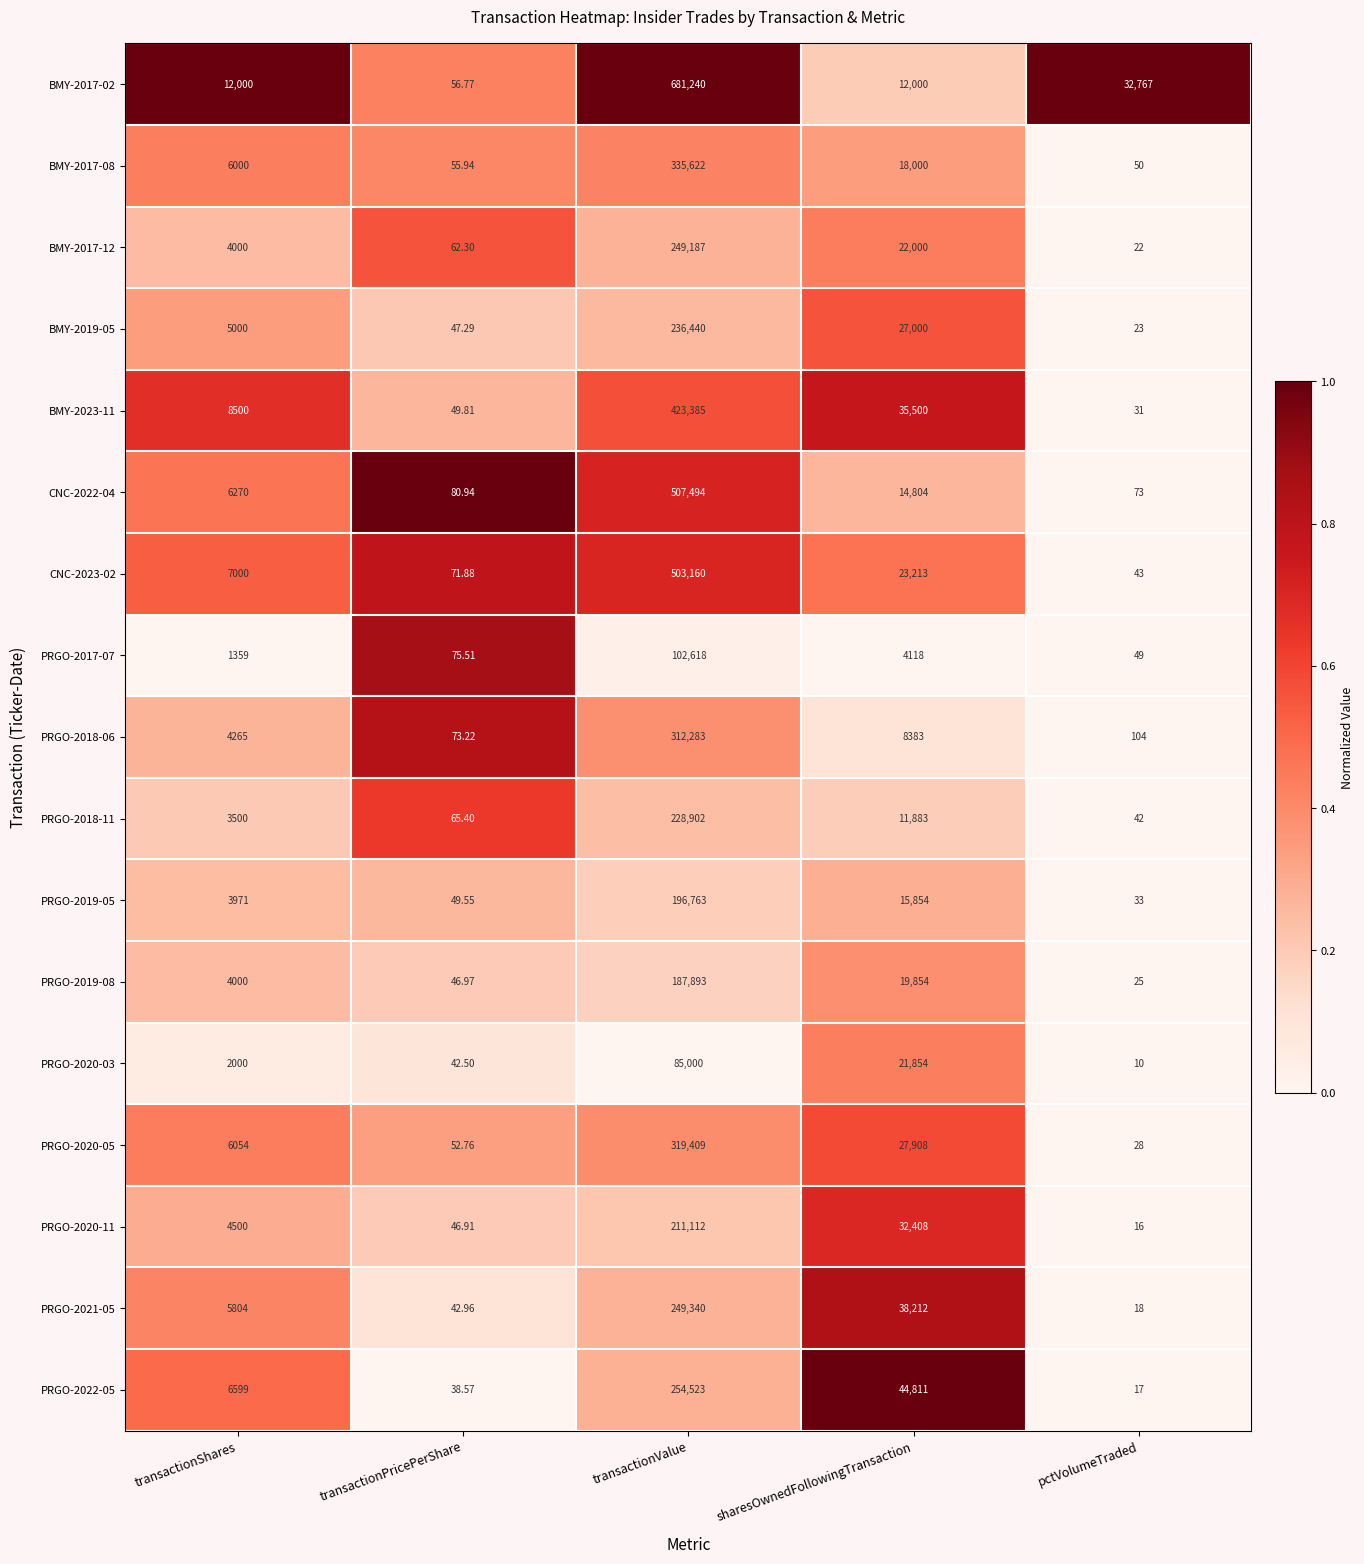

At transactionValue, list the series in order from largest to smallest.

BMY-2017-02, CNC-2022-04, CNC-2023-02, BMY-2023-11, BMY-2017-08, PRGO-2020-05, PRGO-2018-06, PRGO-2022-05, PRGO-2021-05, BMY-2017-12, BMY-2019-05, PRGO-2018-11, PRGO-2020-11, PRGO-2019-05, PRGO-2019-08, PRGO-2017-07, PRGO-2020-03